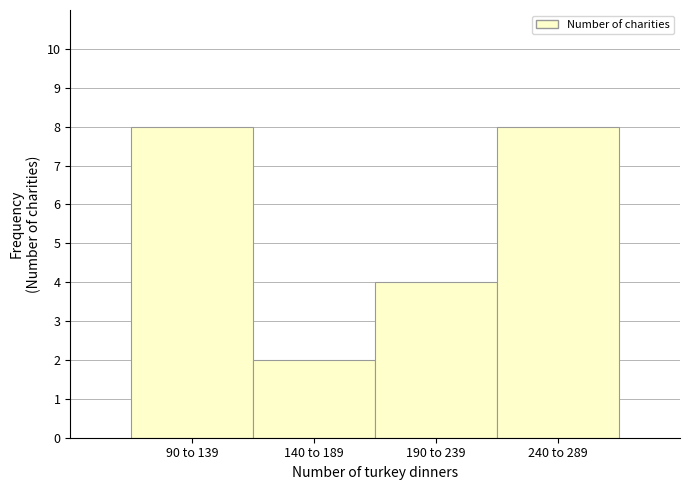

Reading left to right, extract all data points from this chart.

8	2	4	8